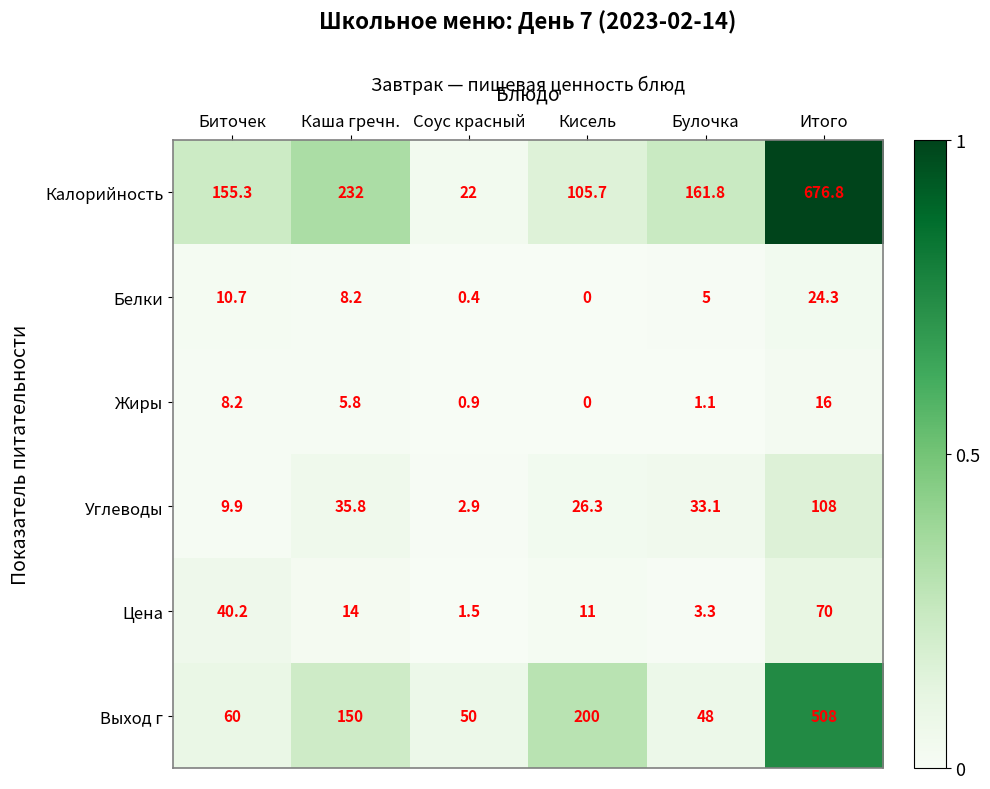

Which series has the largest range (max minus min)?

Калорийность